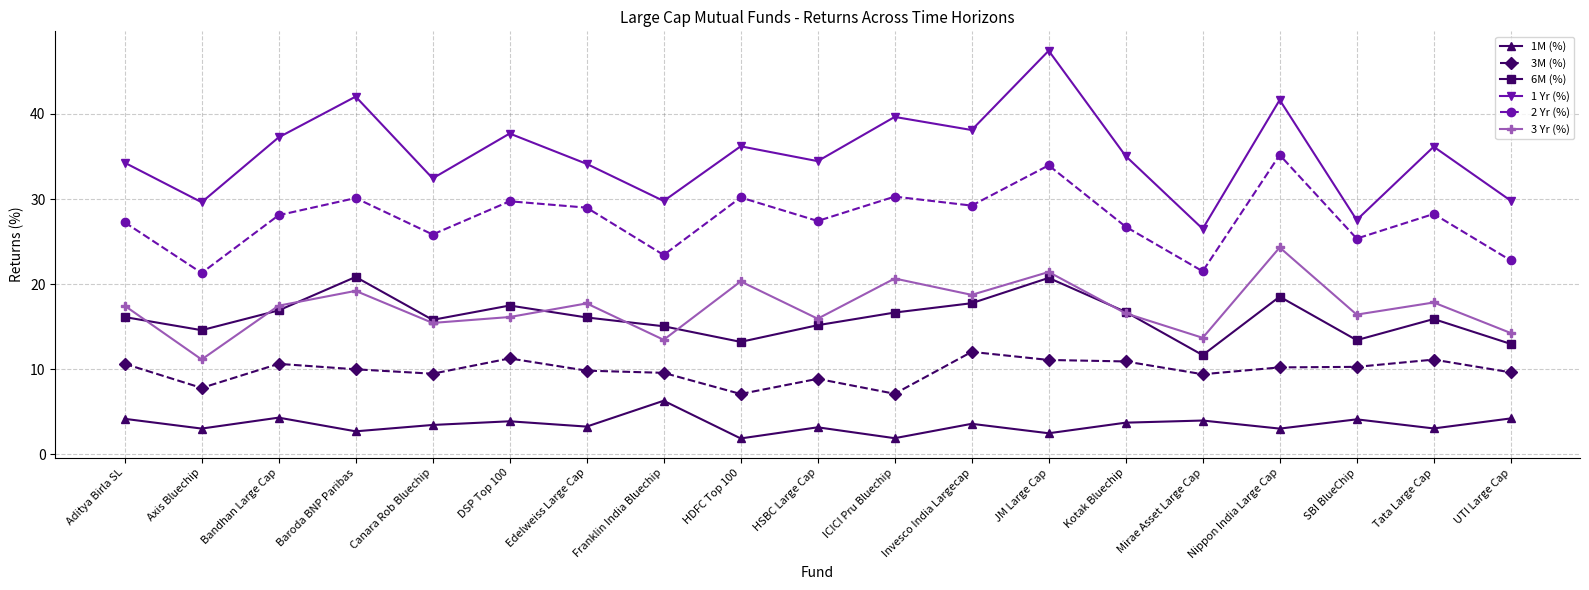

Is it true that 2 Yr (%) equals 45.6 at Bandhan Large Cap?

False